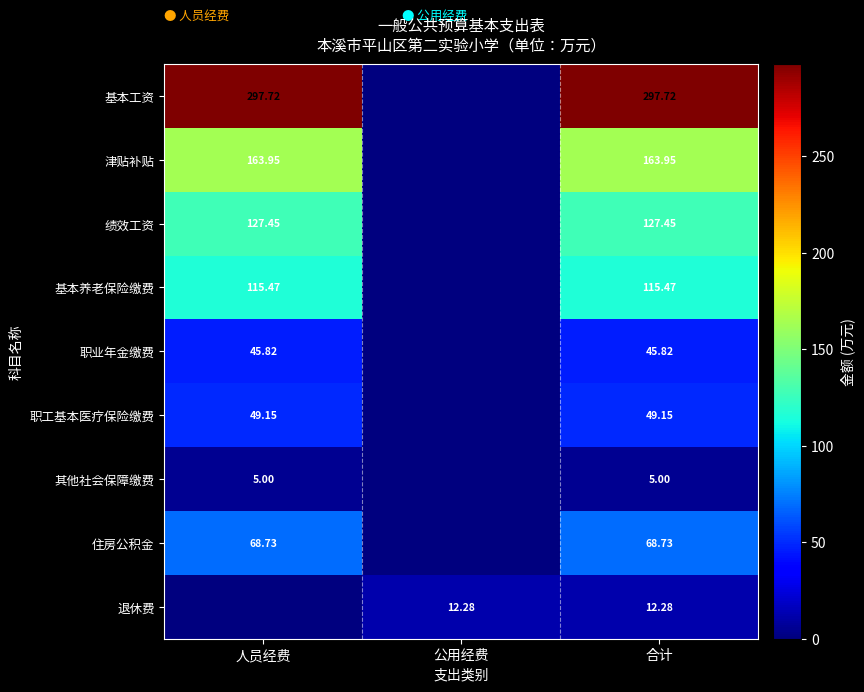

What is the difference between the maximum and minimum values in the 津贴补贴 series?

163.9